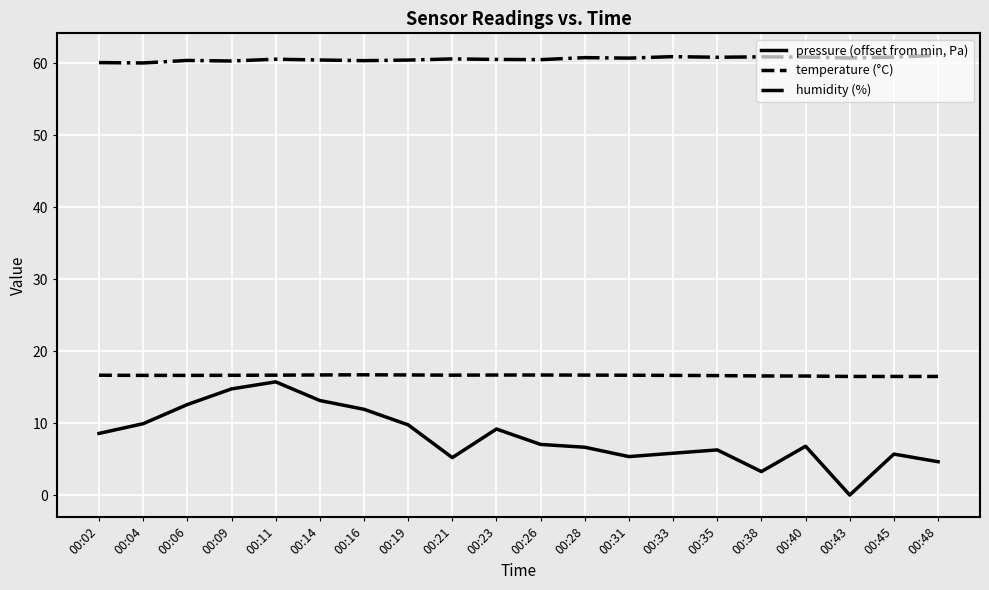

How many lines are shown in the chart?

3